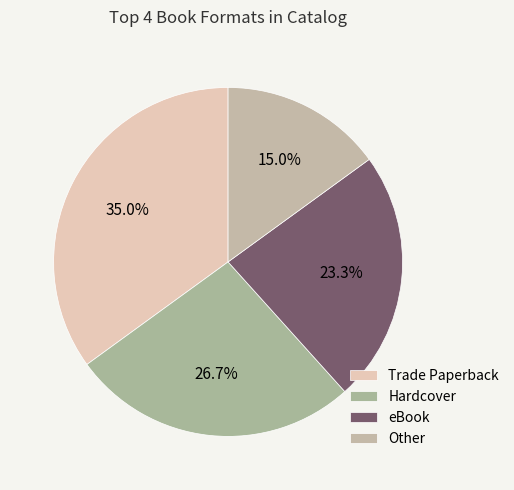

What is the largest slice in the pie chart?

Trade Paperback